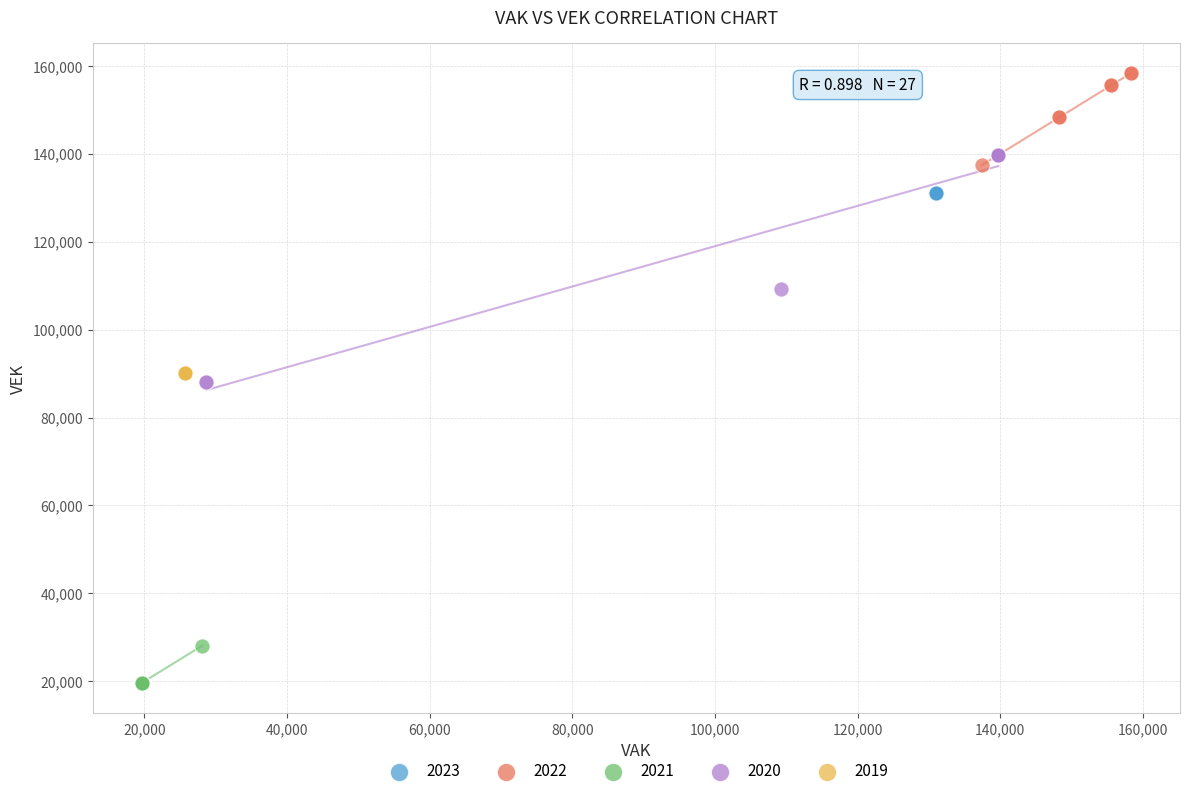

Which series reaches the maximum Y coordinate?

2022